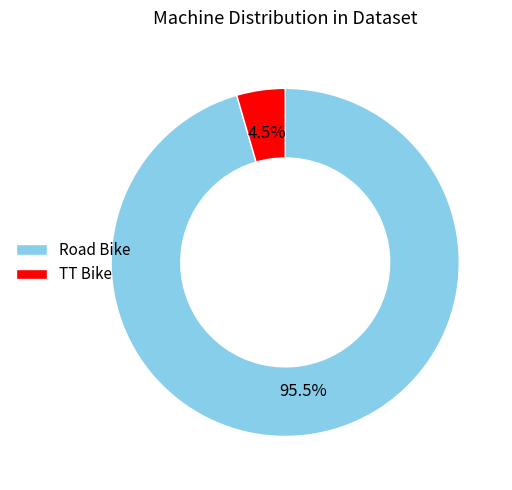

Rank the categories by value from lowest to highest.

TT Bike, Road Bike